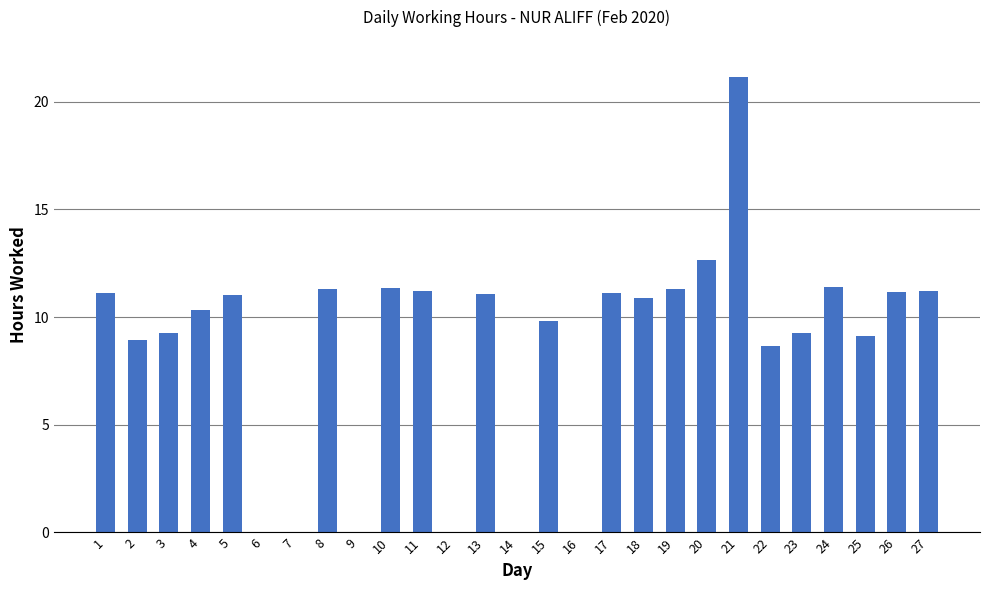

What is the sum of all values?

233.3